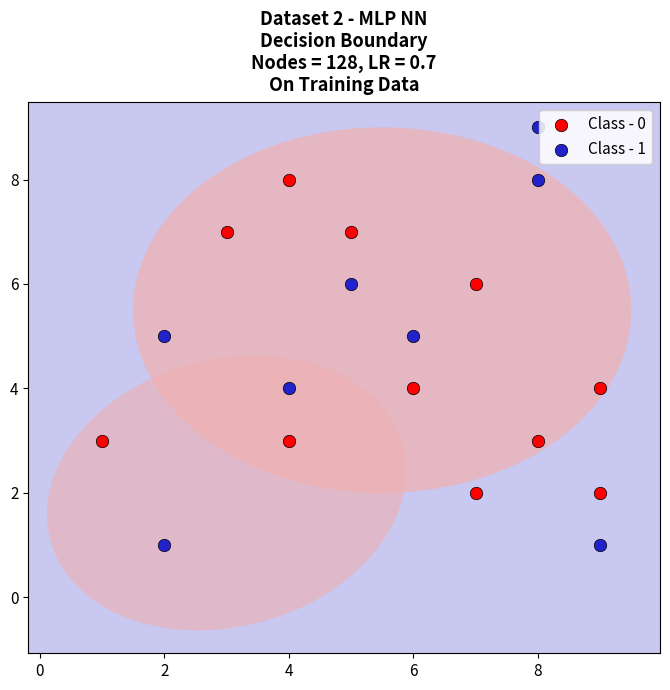

Which series reaches the maximum Y coordinate?

Class - 1